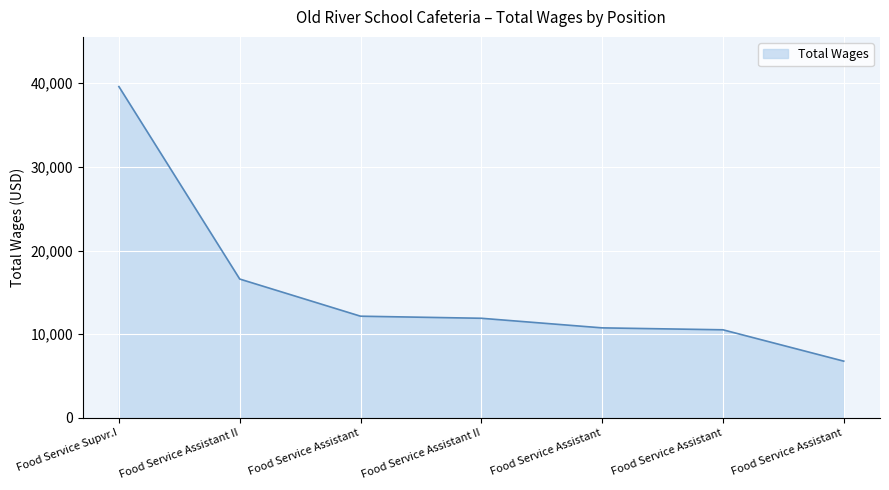

List the labels in order of value, smallest first.

Food Service Assistant, Food Service Assistant, Food Service Assistant, Food Service Assistant II, Food Service Assistant, Food Service Assistant II, Food Service Supvr.I